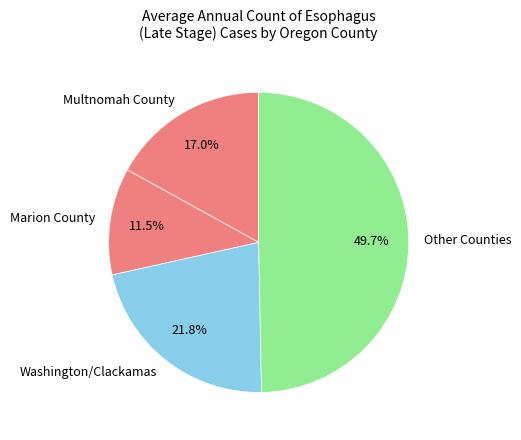

Is there a majority slice in this chart?

No